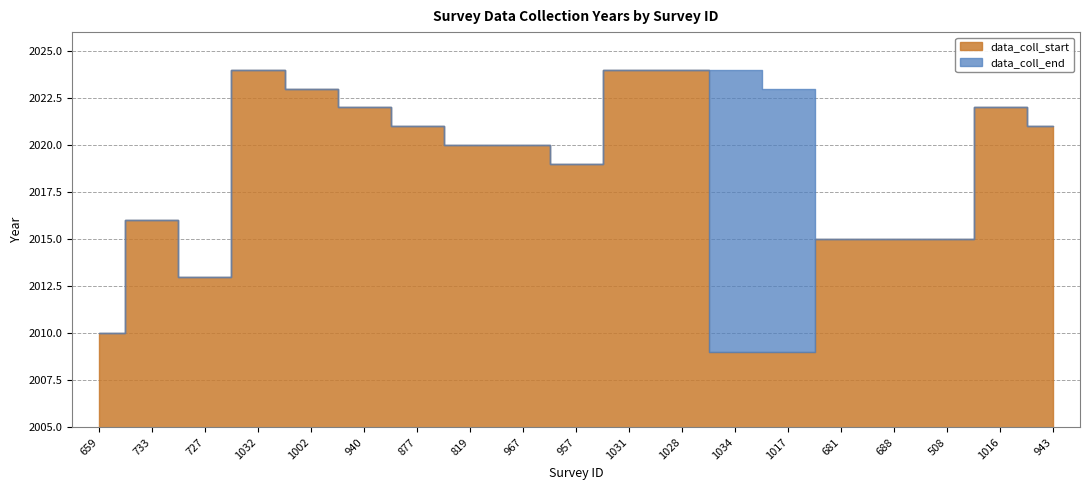

What is the value of the data_coll_end point at the 8th from the left?

2020